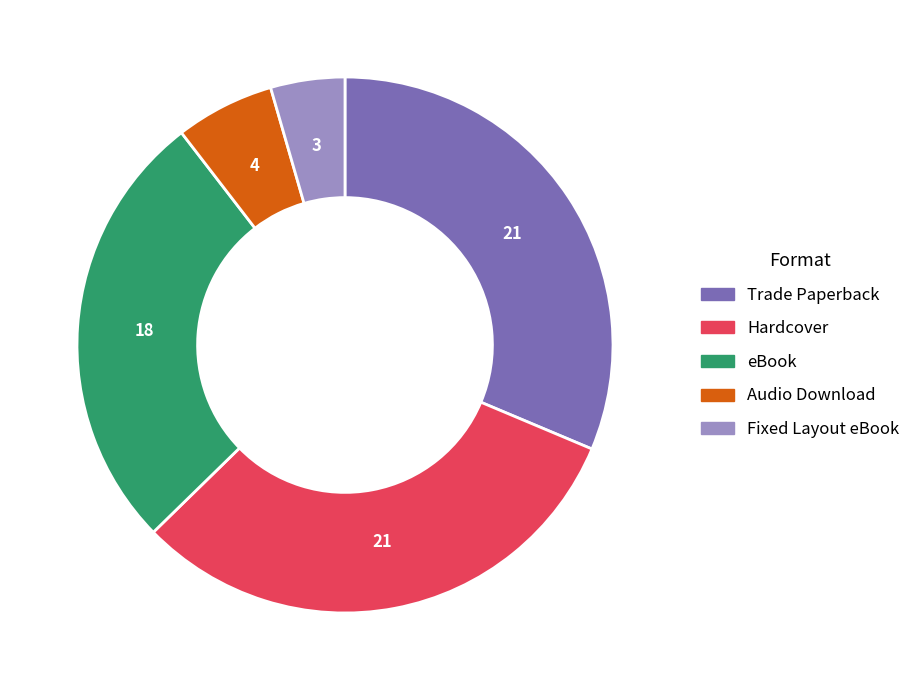

Combined, do Trade Paperback and eBook account for over 50%?

Yes